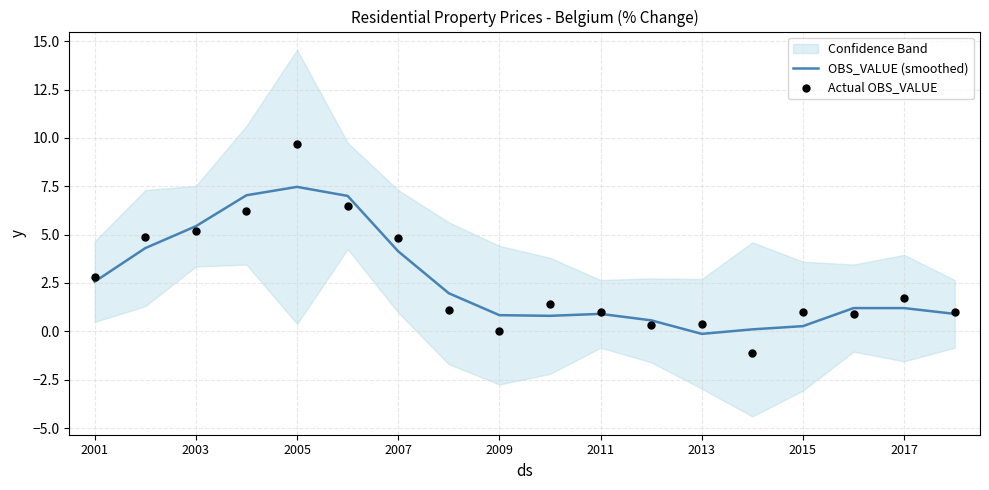

Which series reaches the maximum Y coordinate?

Actual OBS_VALUE